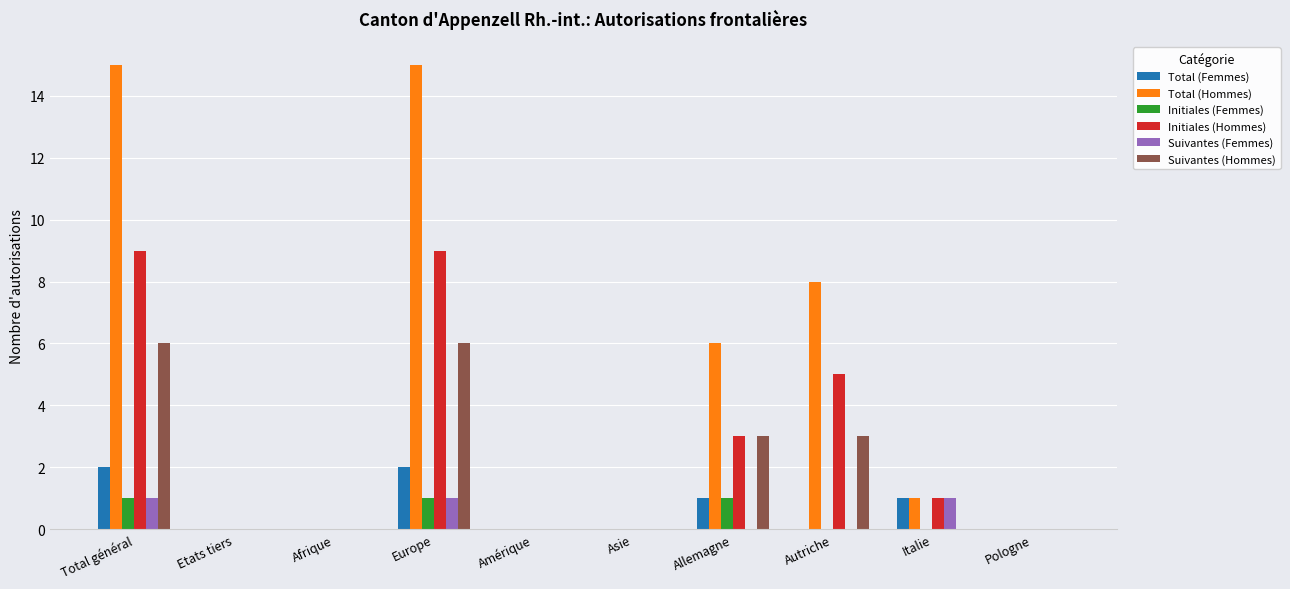

Between Autriche and Italie, which series saw the biggest shift?

Total (Hommes)